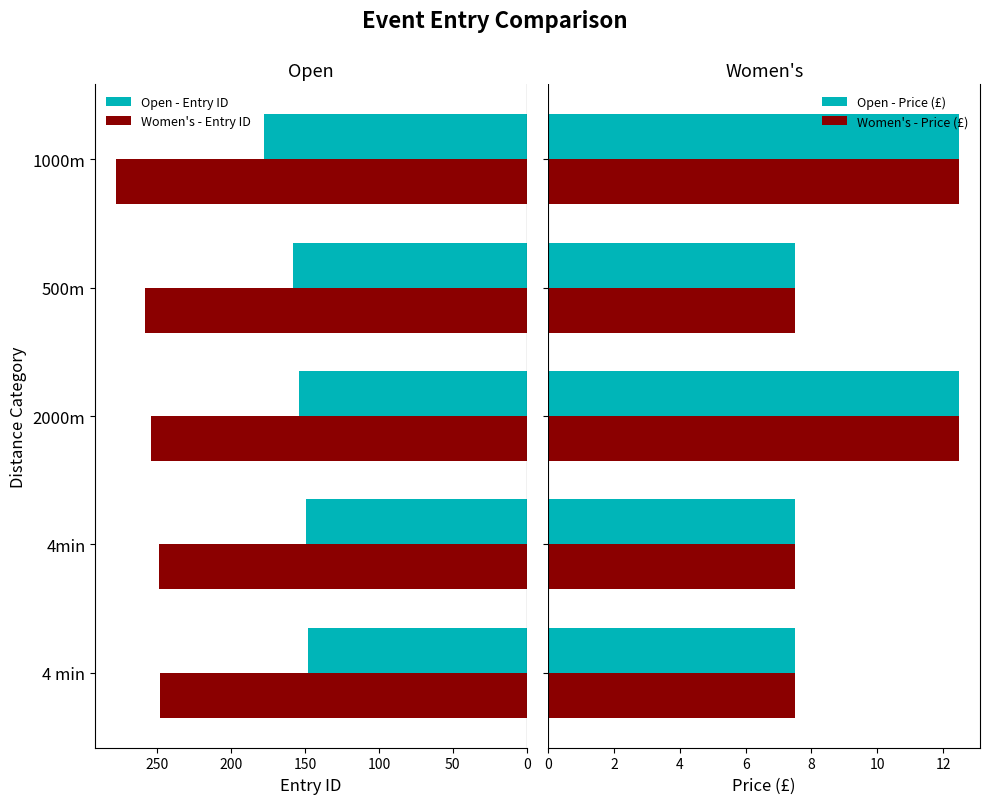

List the series in order of their peak value, highest first.

Women's - Entry ID, Open - Entry ID, Open - Price (£), Women's - Price (£)